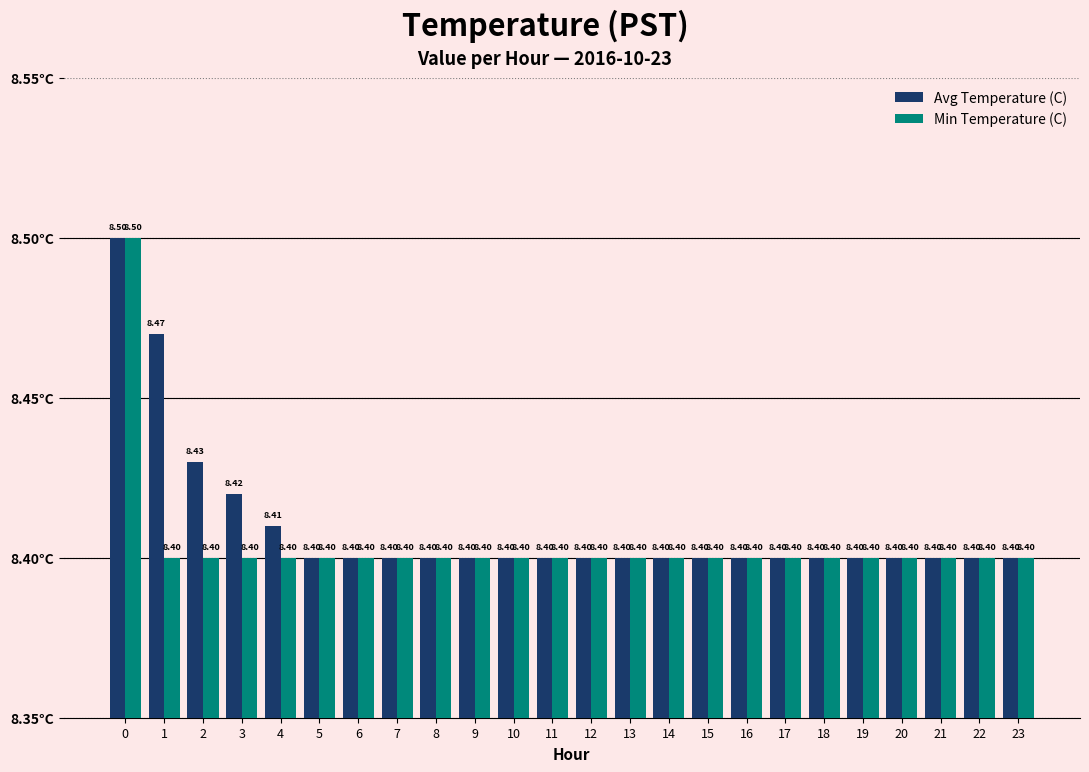

What is the sum of all Avg Temperature (C) values?

201.8